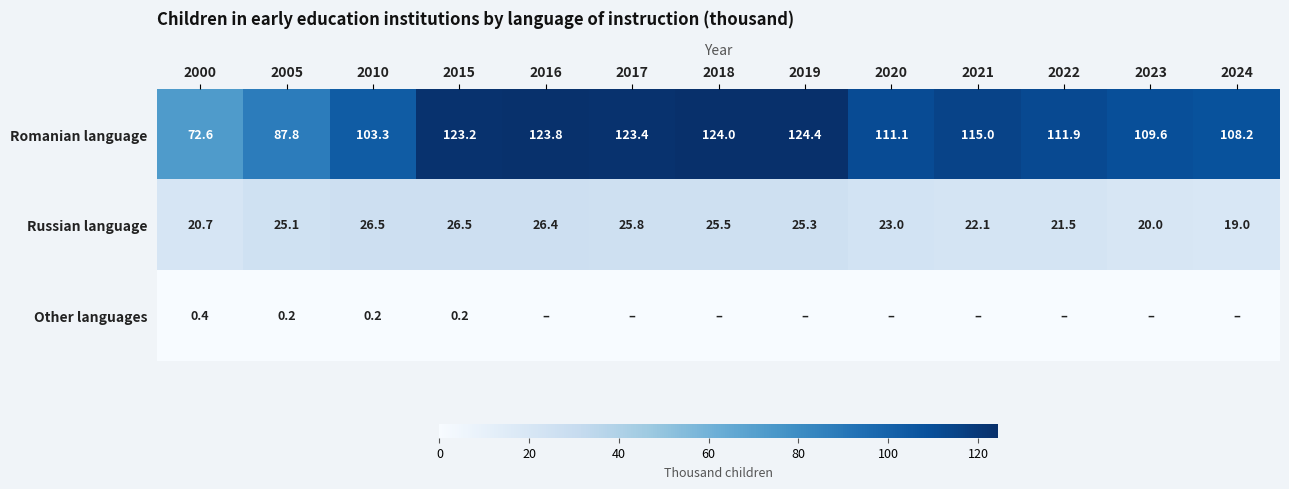

What is the average value of the Romanian language series?

110.6